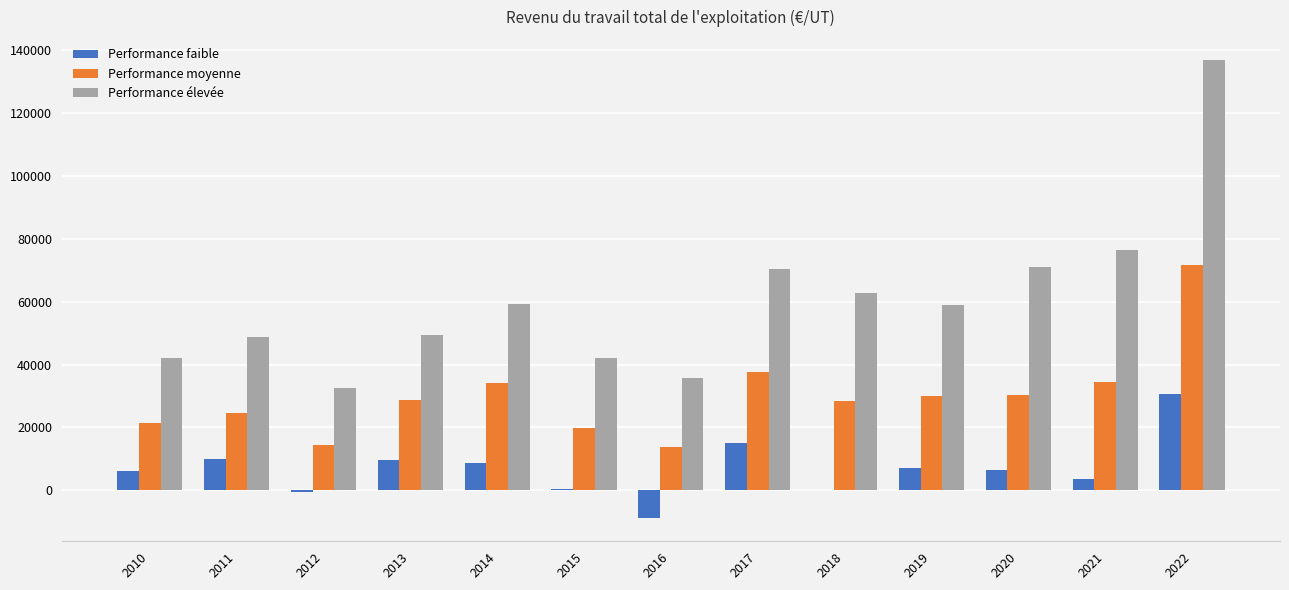

Count the number of data series in this chart.

3